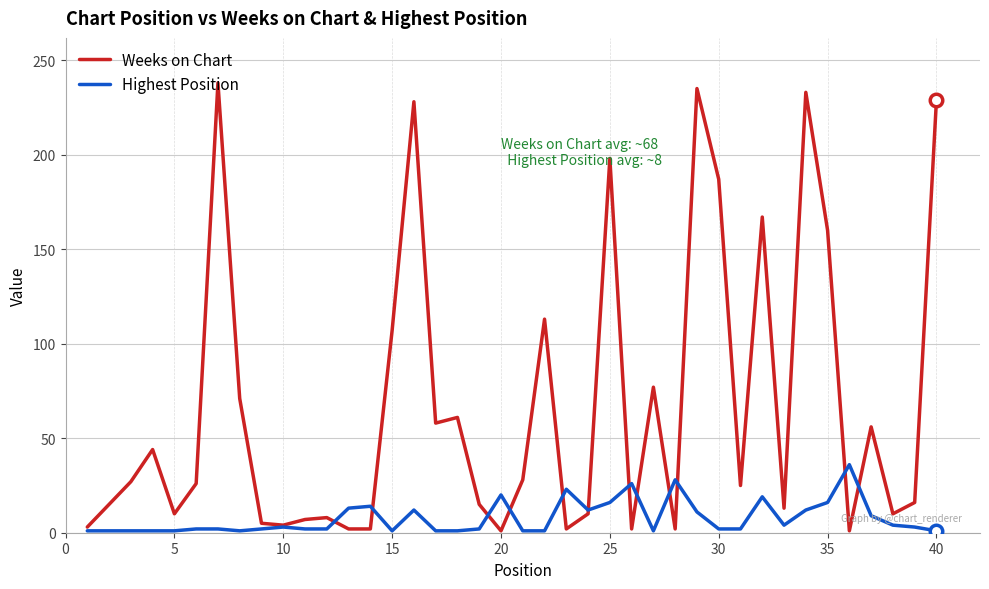

What are all the series names shown in the legend?

Weeks on Chart, Highest Position